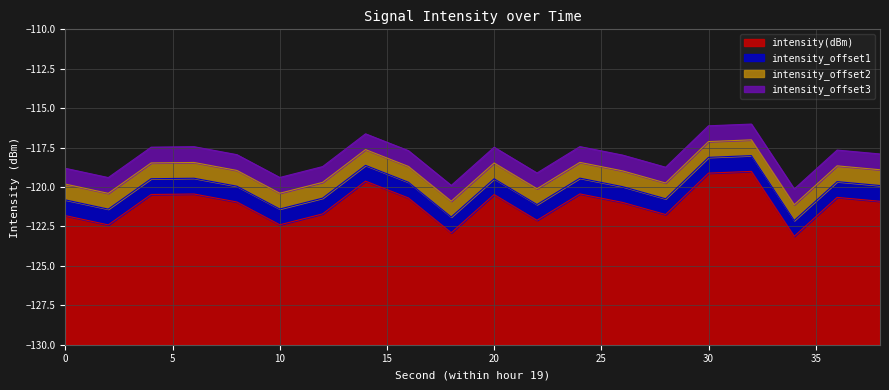

Rank the series by their maximum value, from highest to lowest.

intensity_offset3, intensity_offset2, intensity_offset1, intensity(dBm)